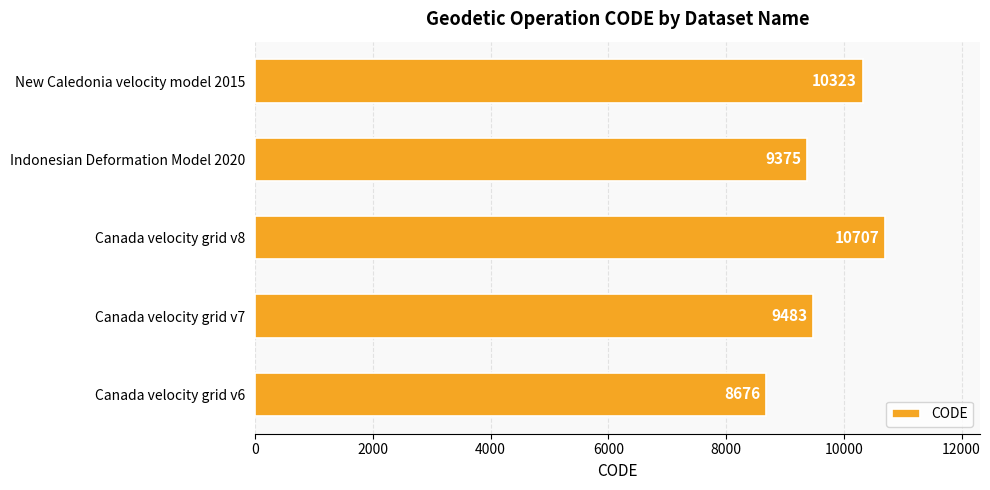

What is the greatest value displayed?

10707